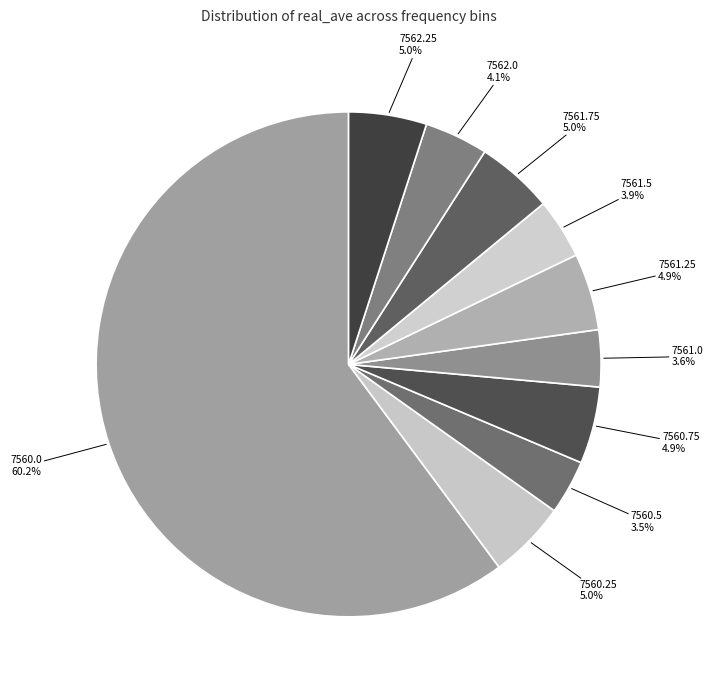

How much of the chart is everything except 7560.75?

95.1%